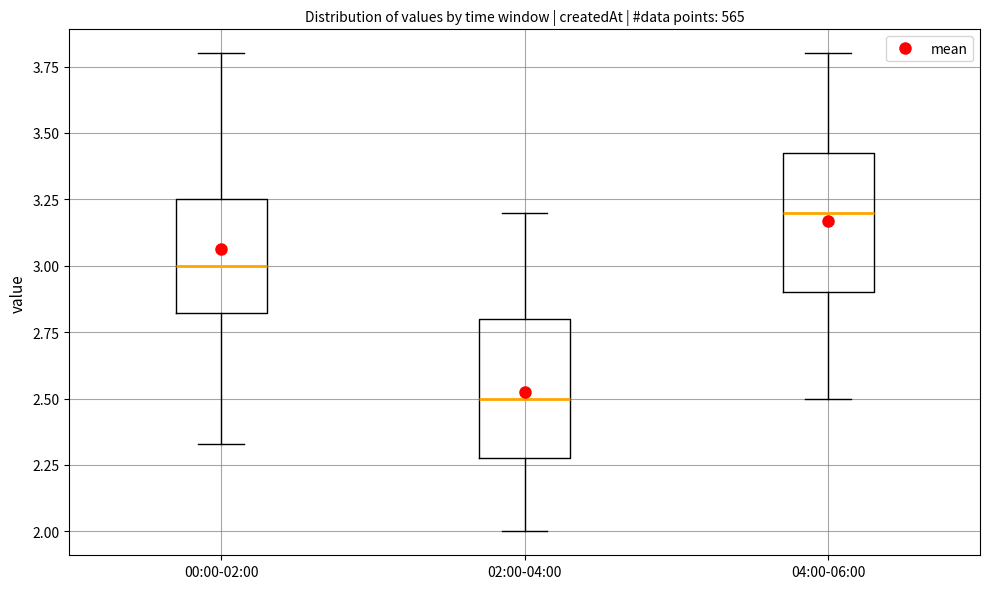

Reading left to right, read every box against the y-axis: the position of its median line, the range the box covers, and the ends of its whiskers. The values are not printed on the chart, so give them approximately, as read against the axis.

00:00-02:00: median 3.00, box 2.80 to 3.25, whiskers 2.35 to 3.80
02:00-04:00: median 2.50, box 2.30 to 2.80, whiskers 2.00 to 3.20
04:00-06:00: median 3.20, box 2.90 to 3.45, whiskers 2.50 to 3.80